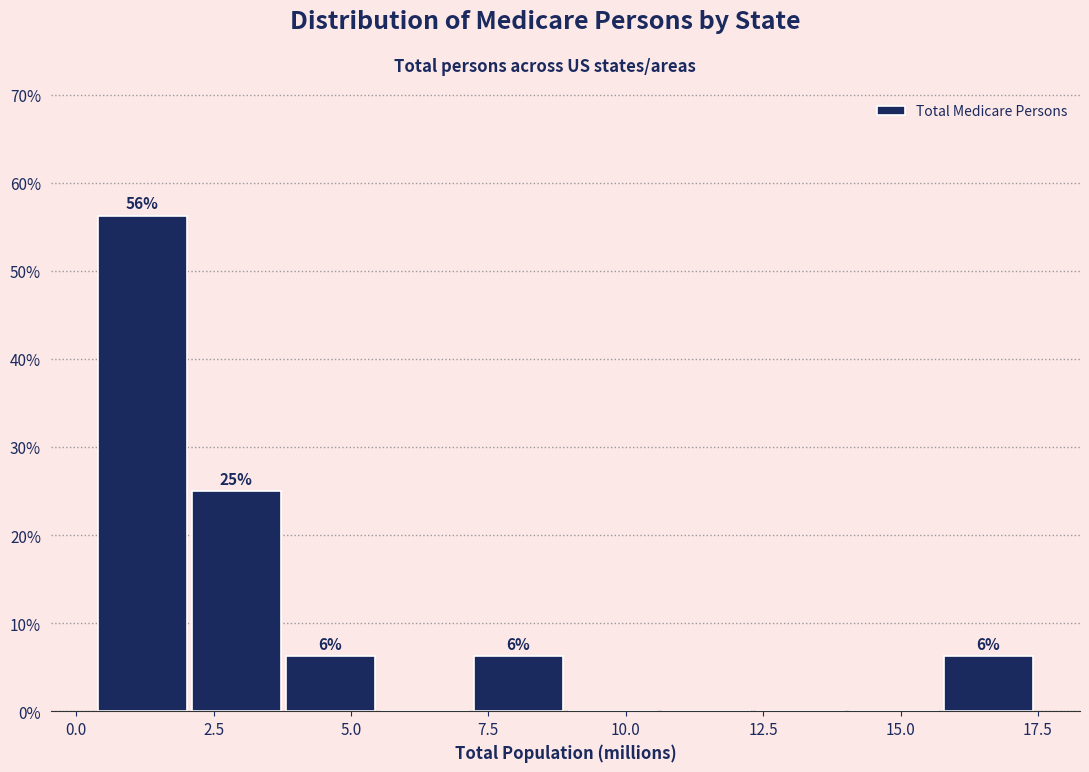

Around what value on the x-axis is the tallest bar? Give the approximate position of its centre, as read against the axis.

1.0